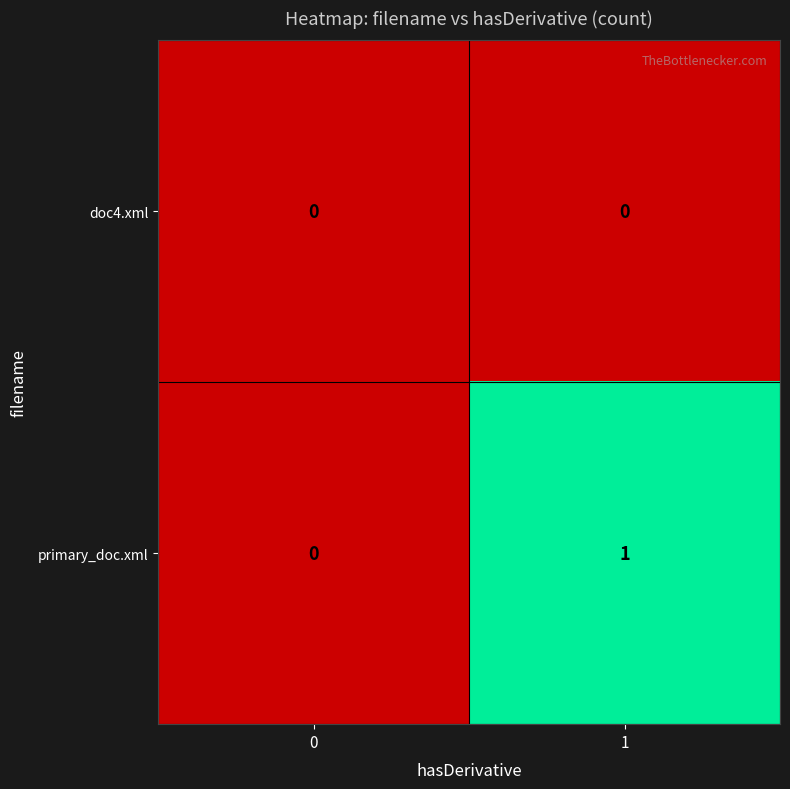

List the series in order of their peak value, lowest first.

doc4.xml, primary_doc.xml